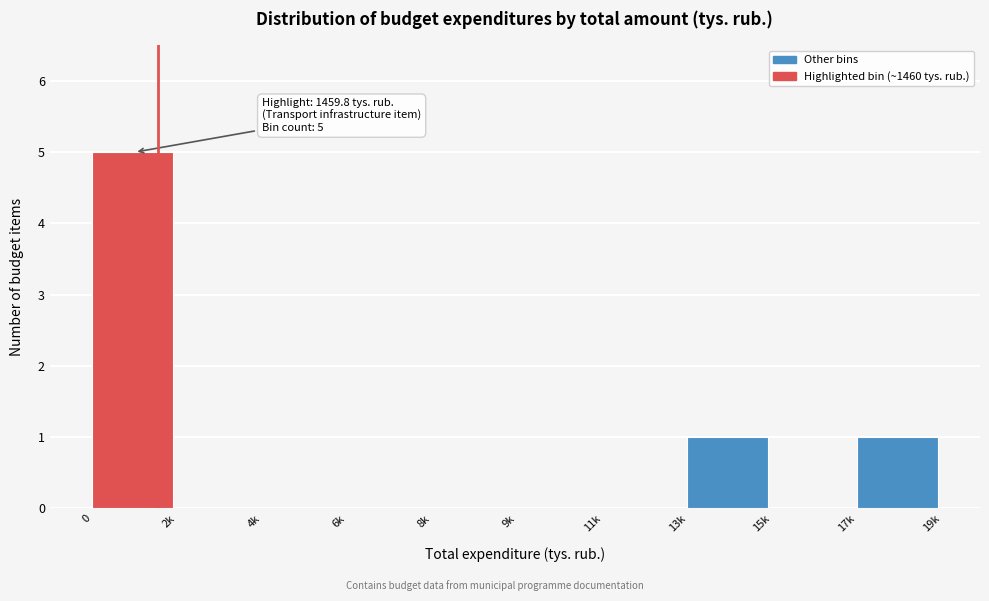

Reading left to right, transcribe all the data shown in this chart.

0=5	2k=0	4k=0	6k=0	8k=0	9k=0	11k=0	13k=1	15k=0	17k=1